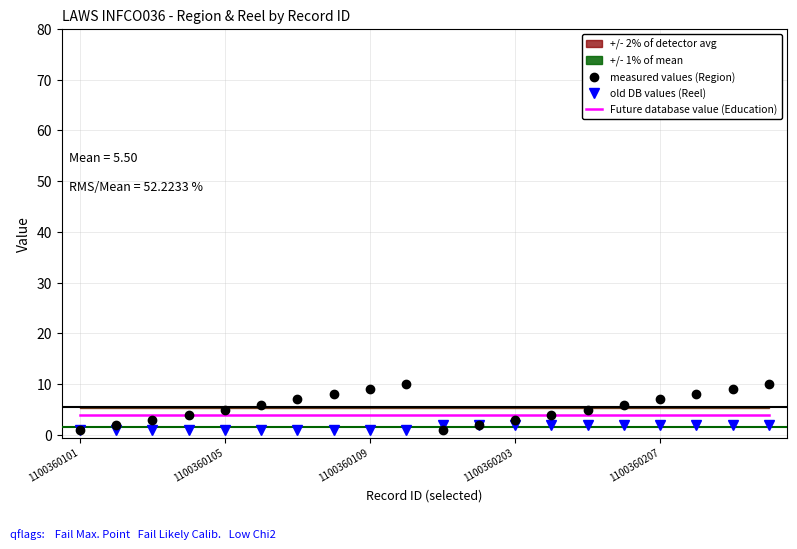

What position from the right is 15?

5